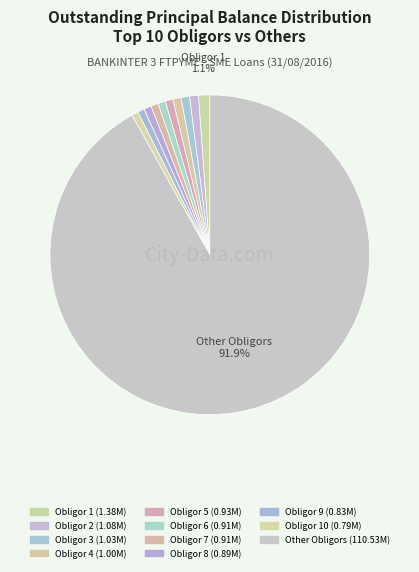

Which slice is the smallest?

Obligor 10